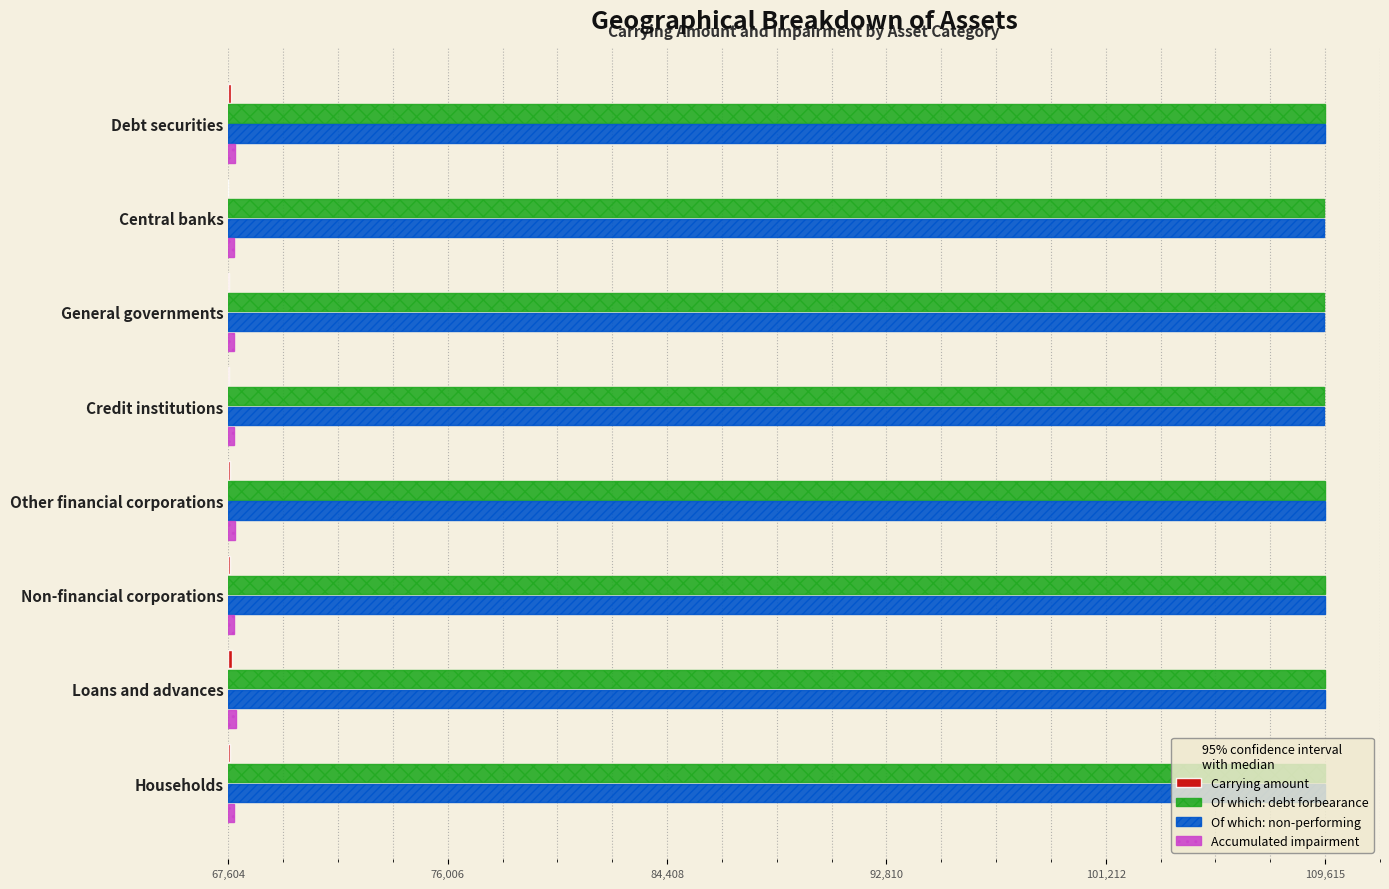

Count the number of categories in the chart.

8